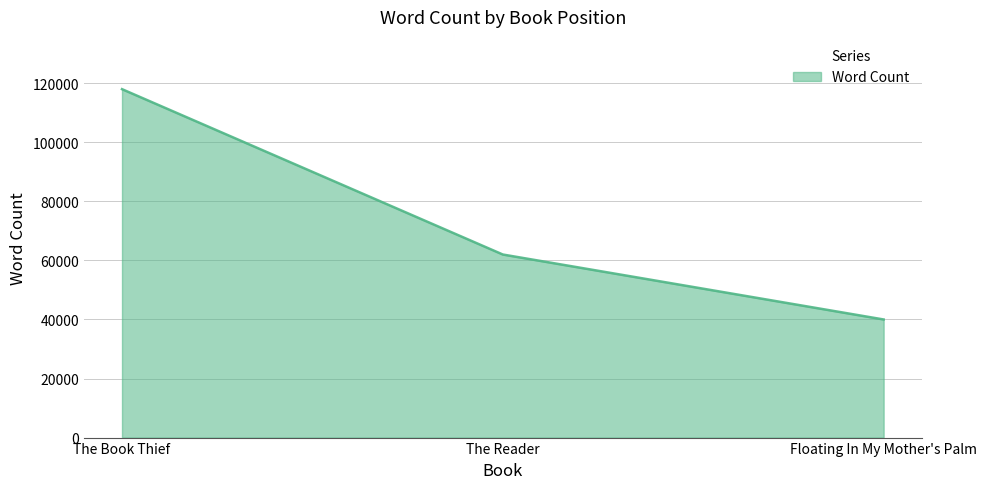

What is the difference between the second highest and minimum values?

22000